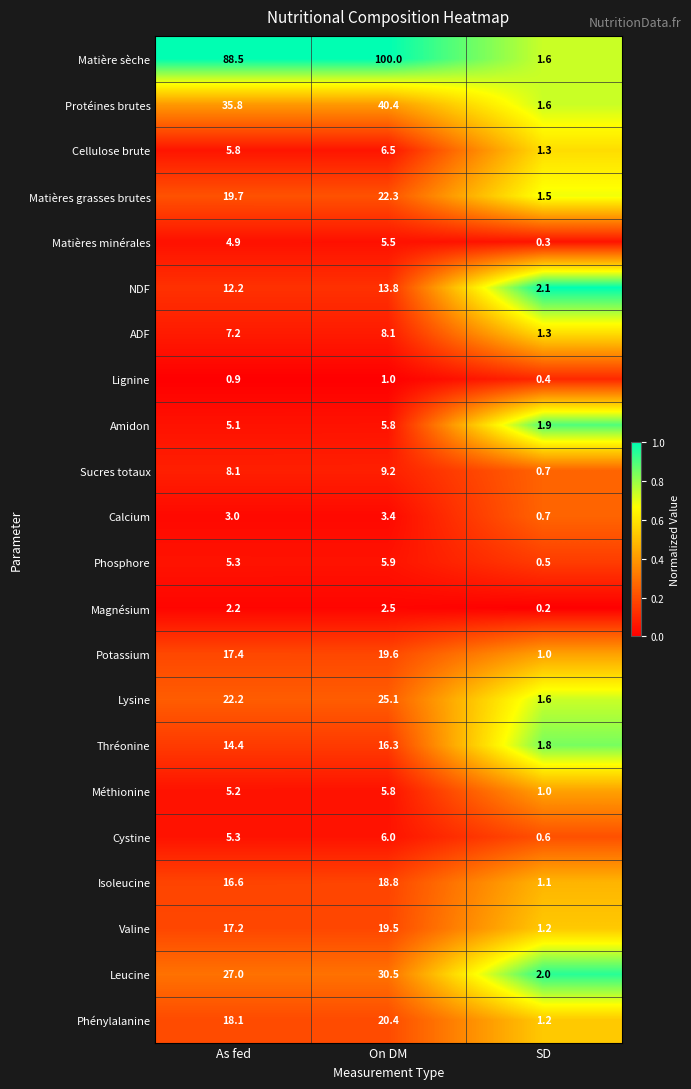

At which label does Matières grasses brutes first exceed 19?

As fed